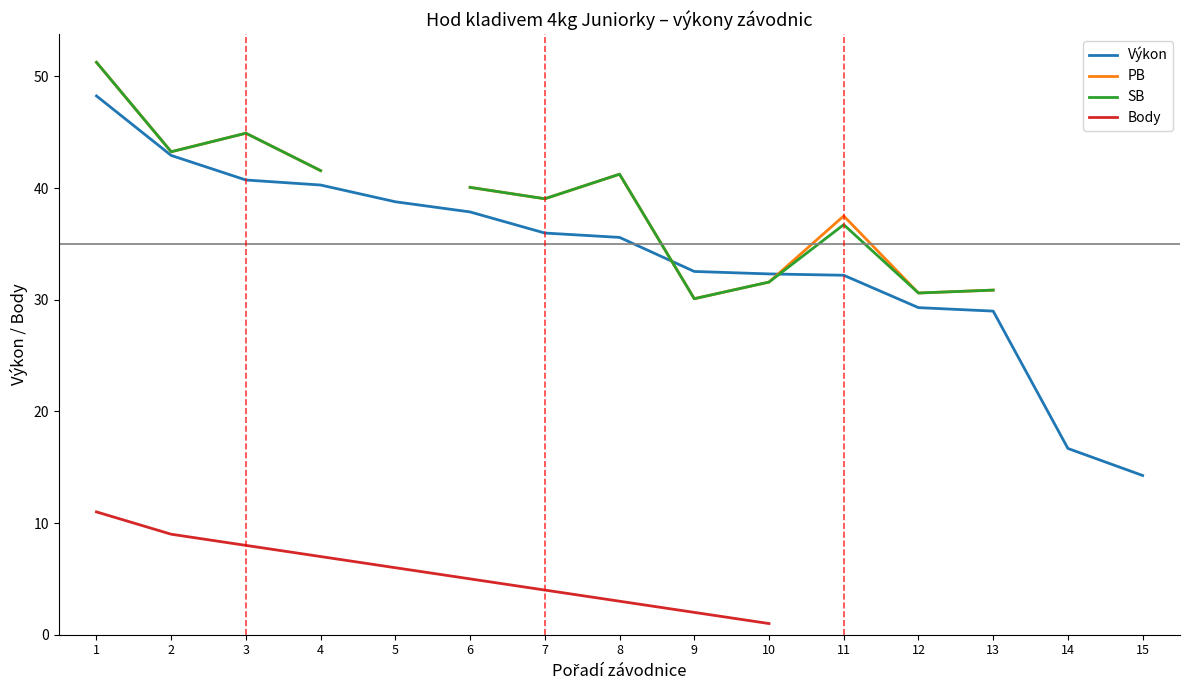

What is the difference between the maximum and minimum values in the Výkon series?

34.0